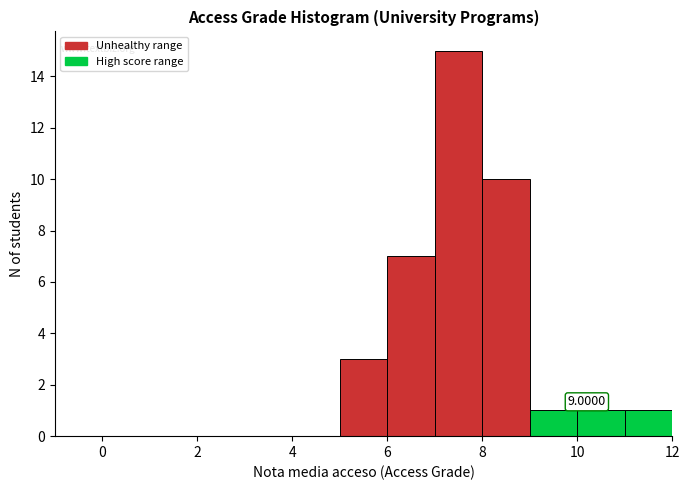

Which range on the x-axis has the tallest bar?

7 to 8